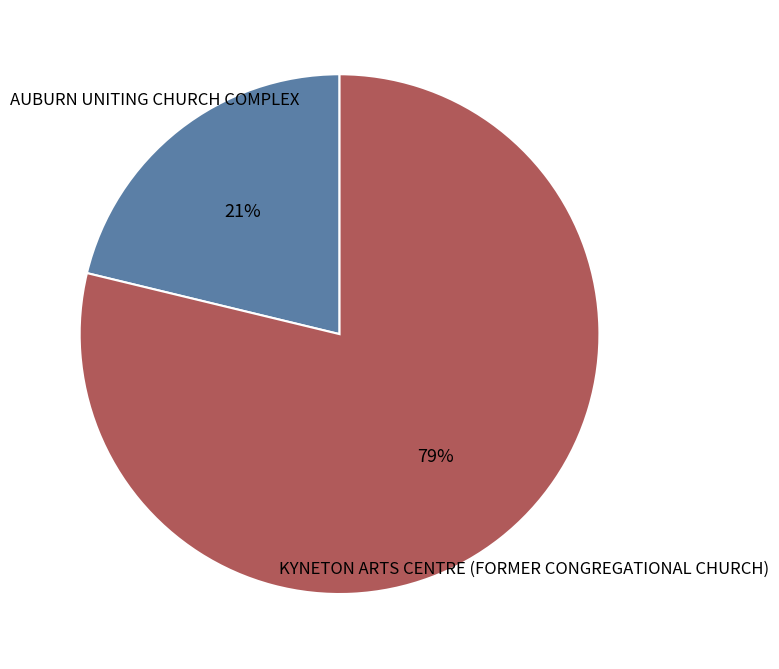

Which slice is the smallest?

AUBURN UNITING CHURCH COMPLEX